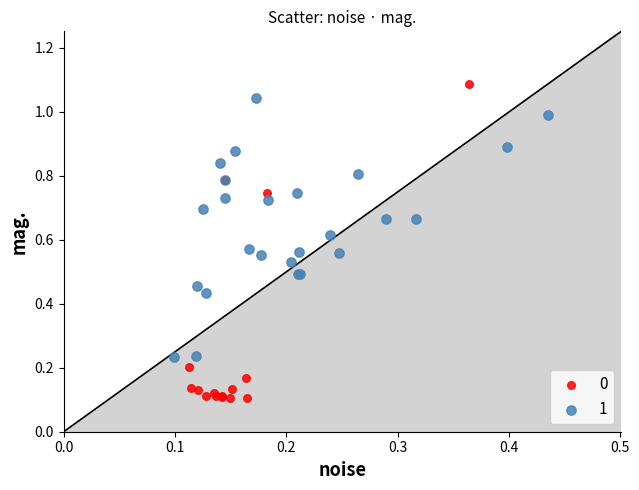

What are all the series names shown in the legend?

0, 1